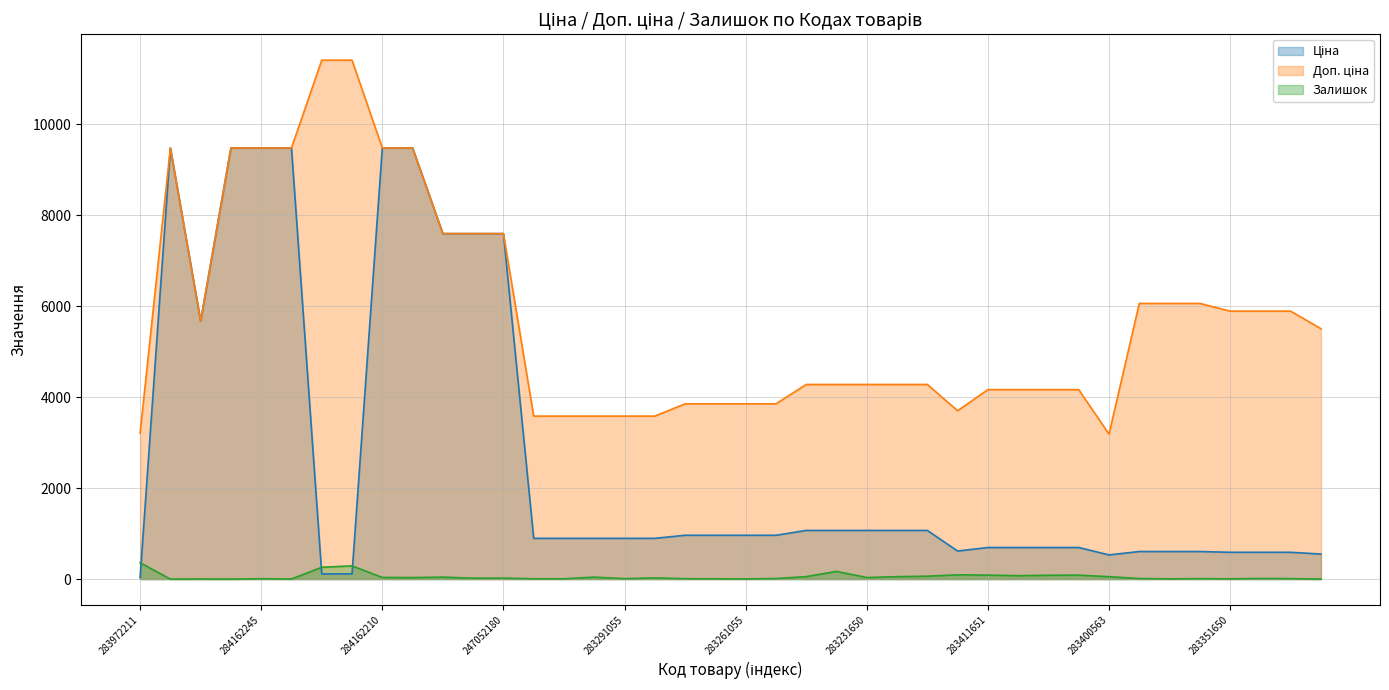

List the labels in order of Ціна value, largest first.

284162248, 284162246, 284162245, 284162244, 284162210, 284162209, 284392211, 247052181, 247052180, 10832185, 283231856, 283231651, 283231650, 283231055, 283231052, 283261651, 283261650, 283261055, 283261052, 283291856, 283291651, 283291650, 283291055, 283291052, 283411651, 283411650, 283411055, 283411052, 281731856, 283381651, 283381650, 283381052, 283351650, 283351055, 283351052, 283321856, 283400563, 247132181, 247132180, 283972211